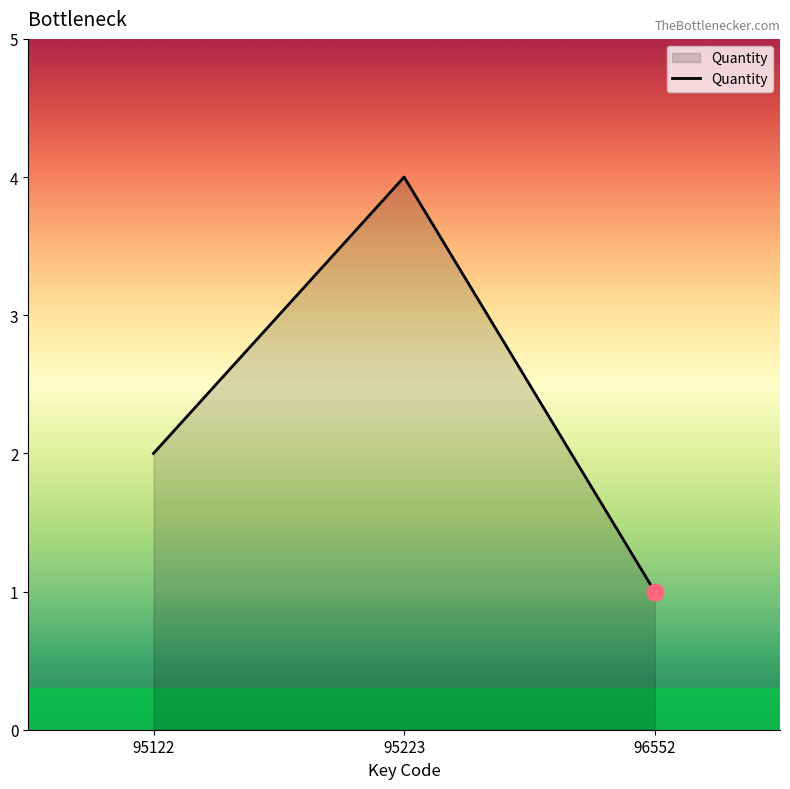

What is the sum of all values?

7